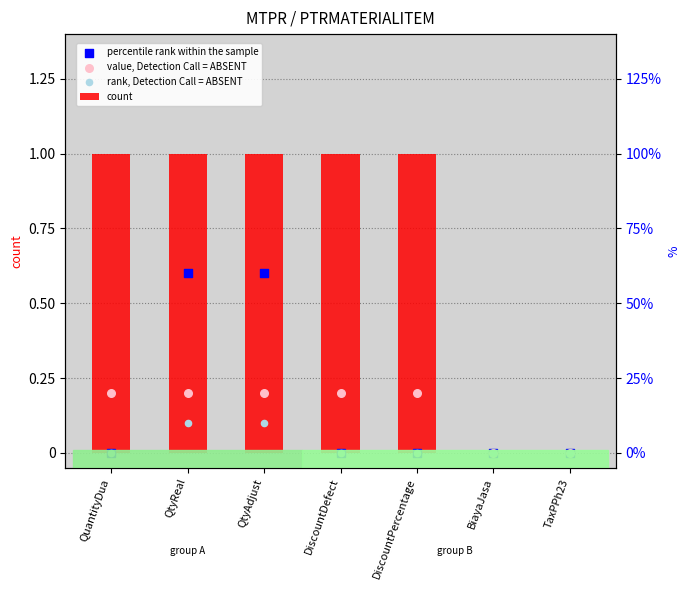

Which series has the largest total across all categories?

count